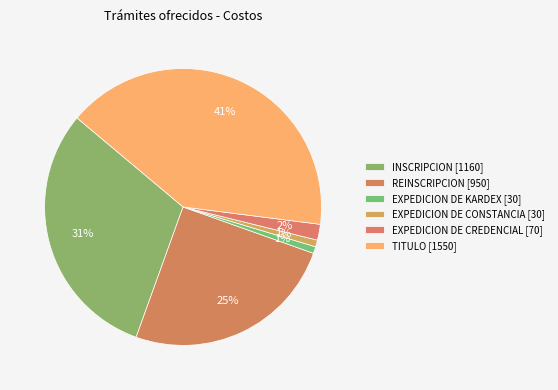

Count the number of slices in the pie.

6